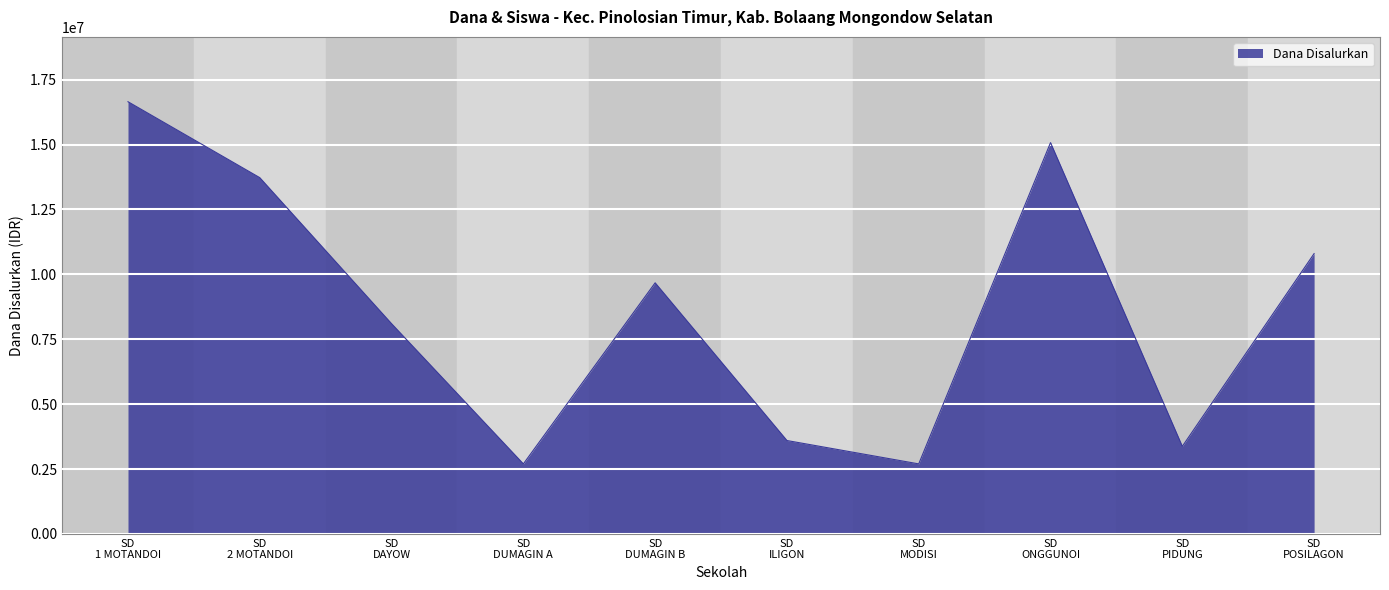

What is the sum of all values?

86400000